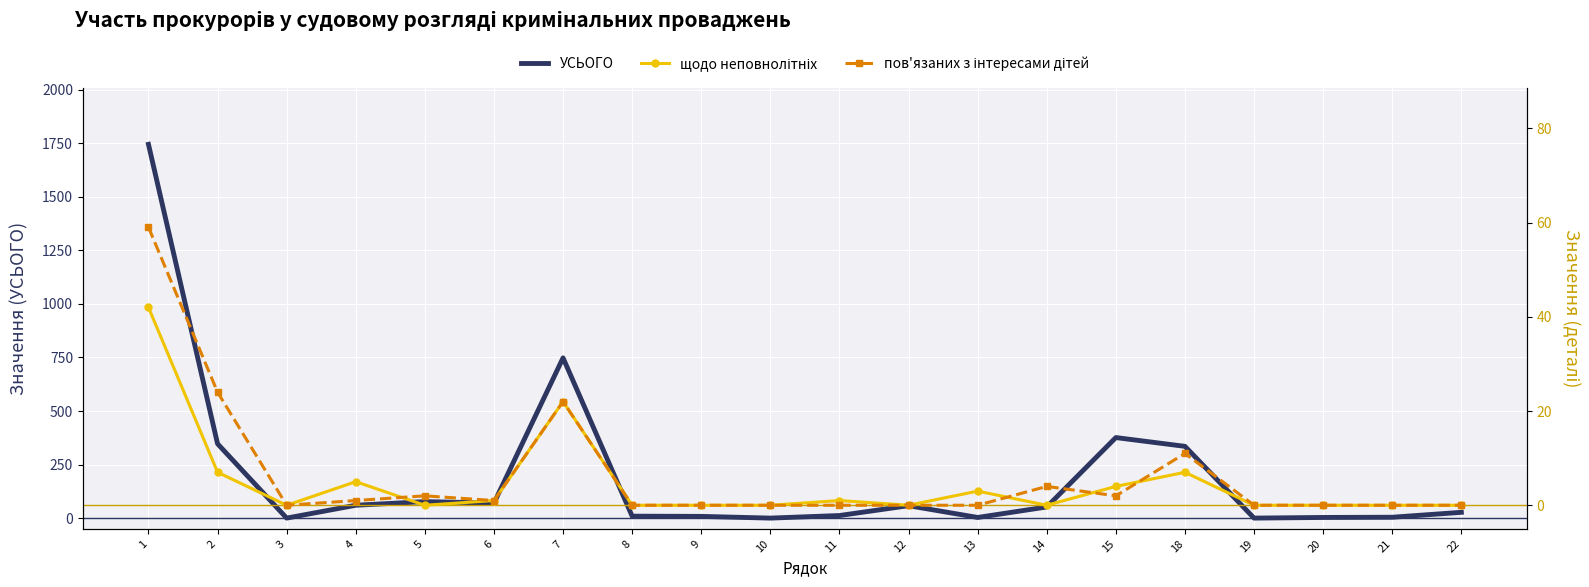

Reading right to left, transcribe all the data shown in this chart.

УСЬОГО: 22=27	21=4	20=3	19=0	18=335	15=376	14=52	13=3	12=58	11=12	10=0	9=8	8=9	7=748	6=70	5=77	4=60	3=0	2=347	1=1745
щодо неповнолітніх: 22=0	21=0	20=0	19=0	18=7	15=4	14=0	13=3	12=0	11=1	10=0	9=0	8=0	7=22	6=1	5=0	4=5	3=0	2=7	1=42
пов'язаних з інтересами дітей: 22=0	21=0	20=0	19=0	18=11	15=2	14=4	13=0	12=0	11=0	10=0	9=0	8=0	7=22	6=1	5=2	4=1	3=0	2=24	1=59